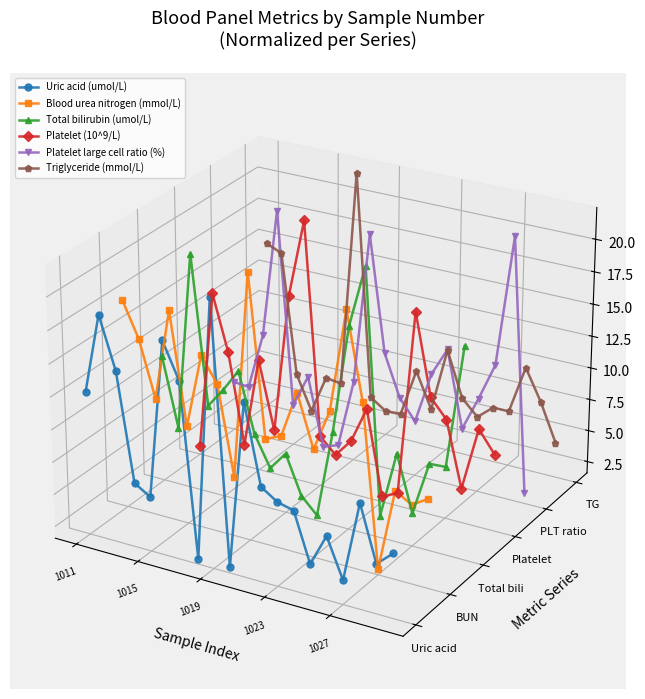

True or false: Uric acid (umol/L) has more than 2 interior local peaks.

True